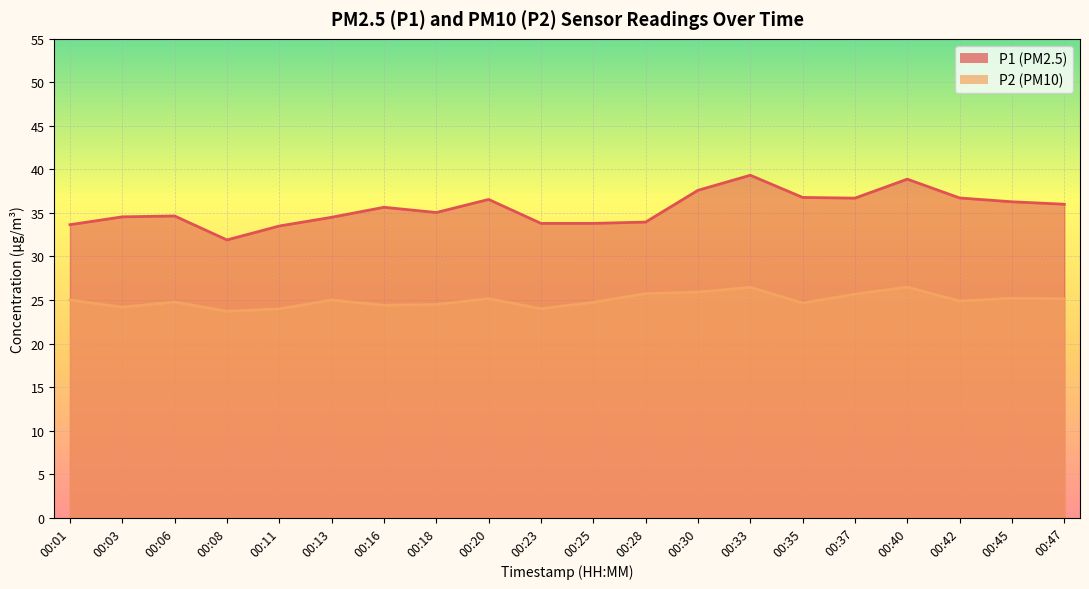

Is it true that P1 equals 48.8 at 00:01?

False